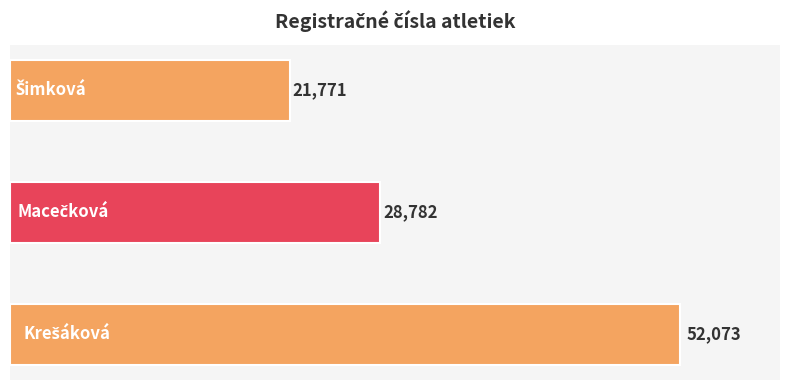

How many data points are less than 28782?

1